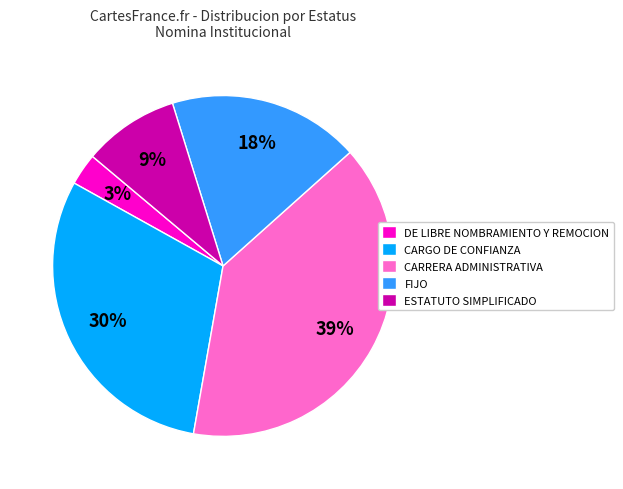

Is it true that FIJO is 18% of the pie?

True